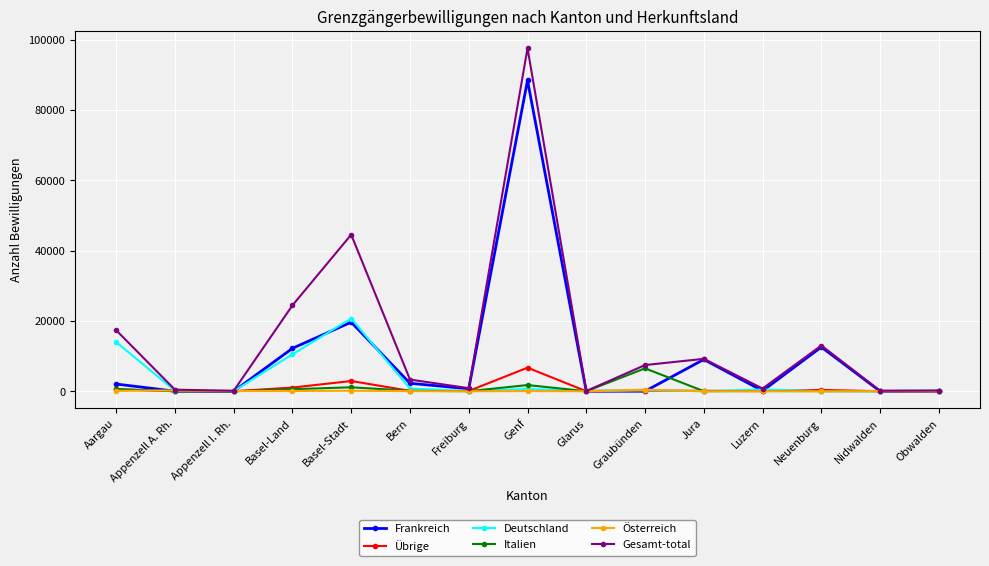

At which category is the sum across all series the highest?

Genf